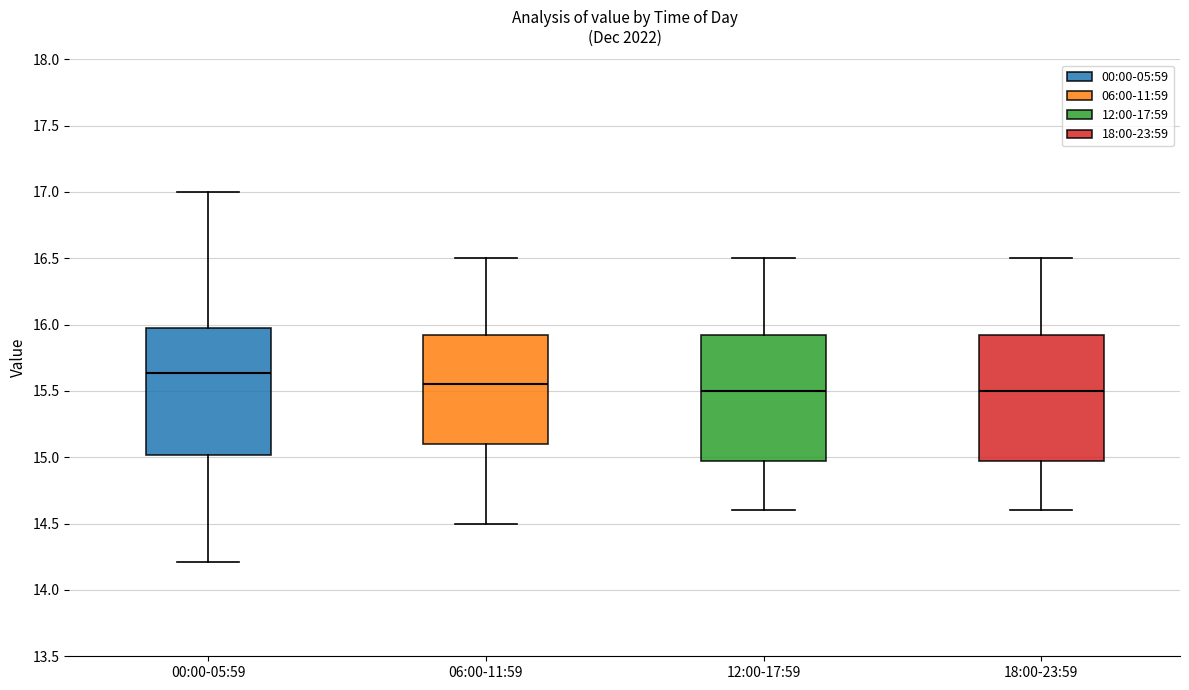

Reading left to right, transcribe this box plot: for each box, give where its median line is, the range the box spans, and where its two whiskers end, as read against the y-axis. The values are not printed on the chart, so give them approximately, as read against the axis.

00:00-05:59: median 15.65, box 15.00 to 16.00, whiskers 14.20 to 17.00
06:00-11:59: median 15.55, box 15.10 to 15.95, whiskers 14.50 to 16.50
12:00-17:59: median 15.50, box 15.00 to 15.95, whiskers 14.60 to 16.50
18:00-23:59: median 15.50, box 15.00 to 15.95, whiskers 14.60 to 16.50